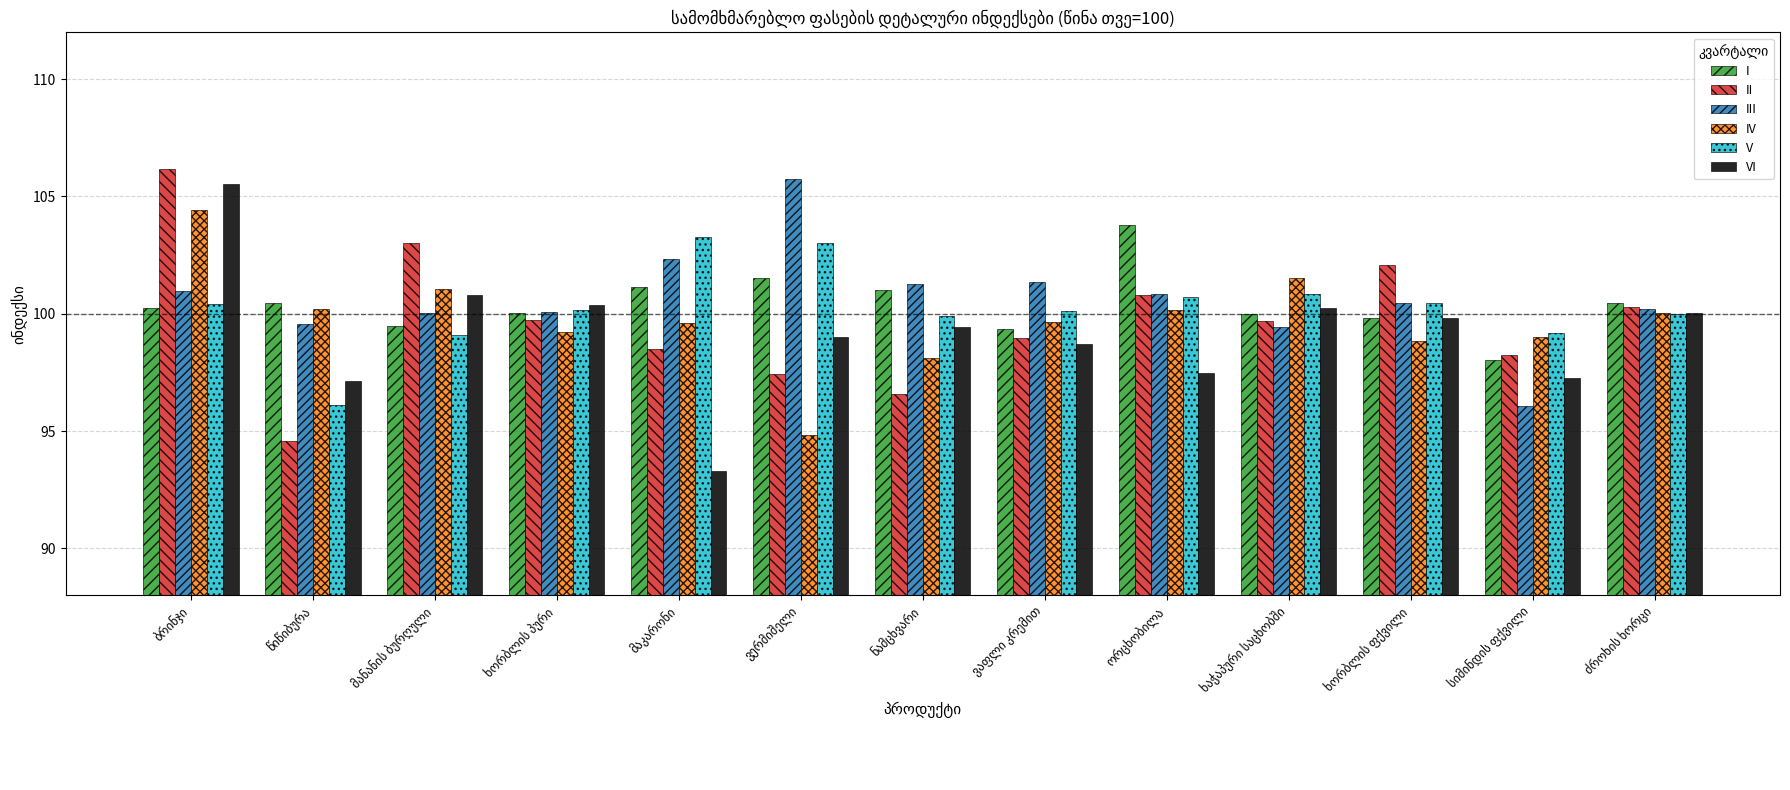

What are all the series names shown in the legend?

I, II, III, IV, V, VI